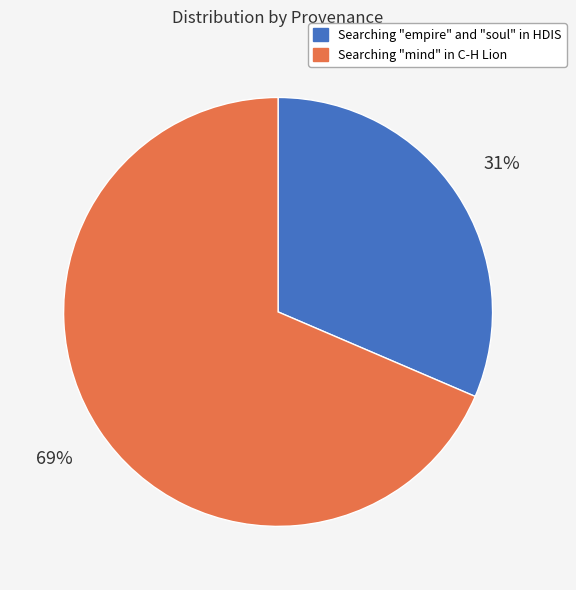

Is the sum of Searching "empire" and "soul" in HDIS and Searching "mind" in C-H Lion greater than half?

Yes